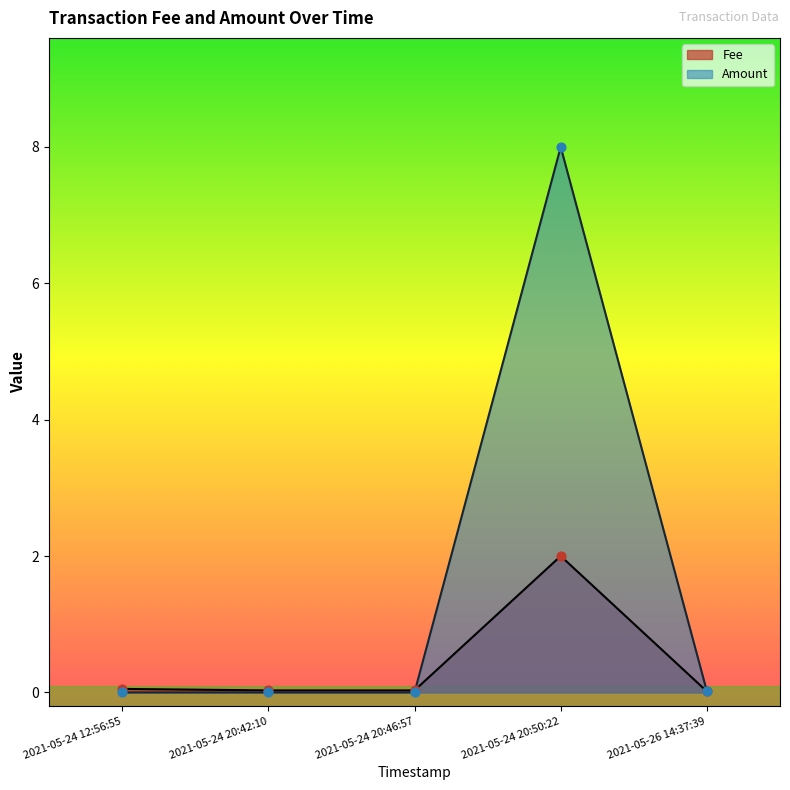

At how many categories does at least one series exceed 7?

1